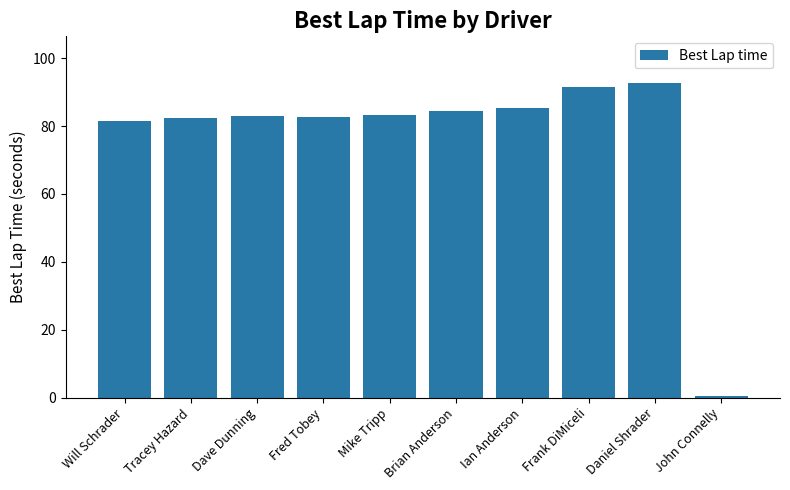

Read the value at Dave Dunning.

83.0